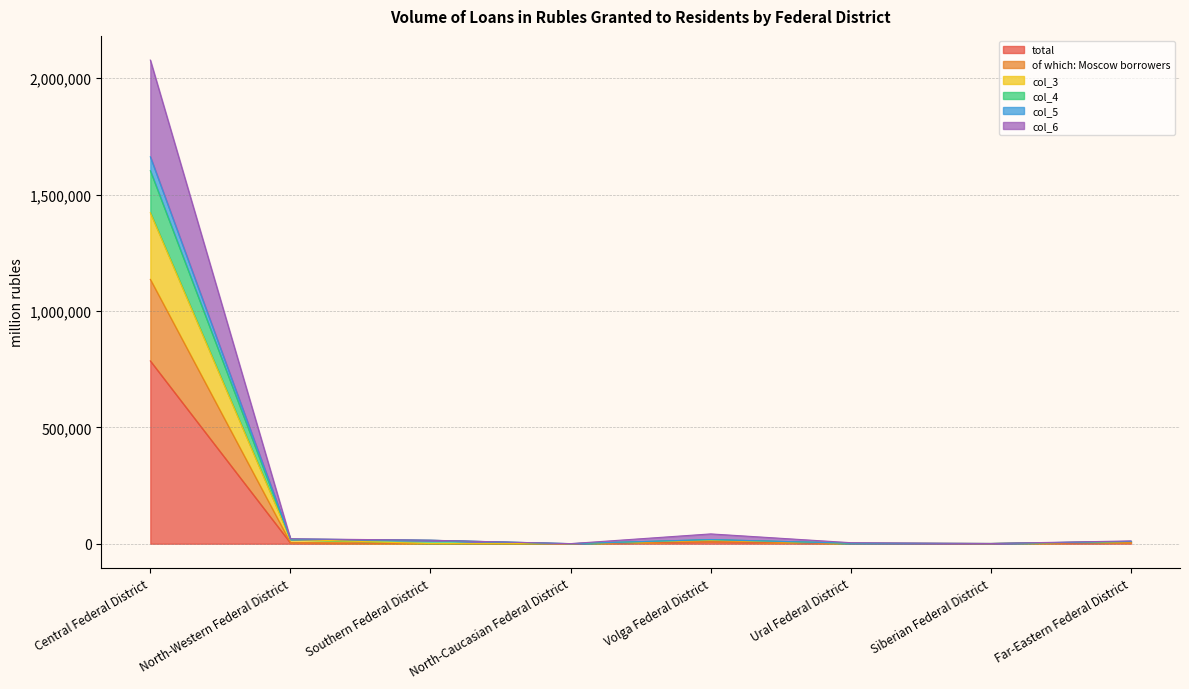

Is the value of col_4 at Far-Eastern Federal District greater than the value of of which: Moscow borrowers at Volga Federal District?

No